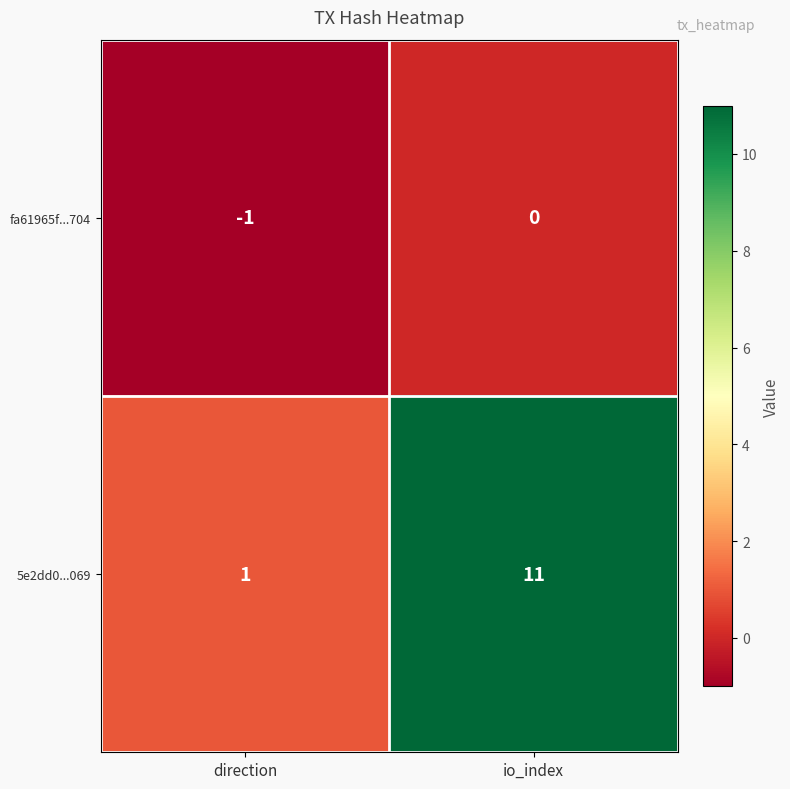

Count the number of categories in the chart.

2